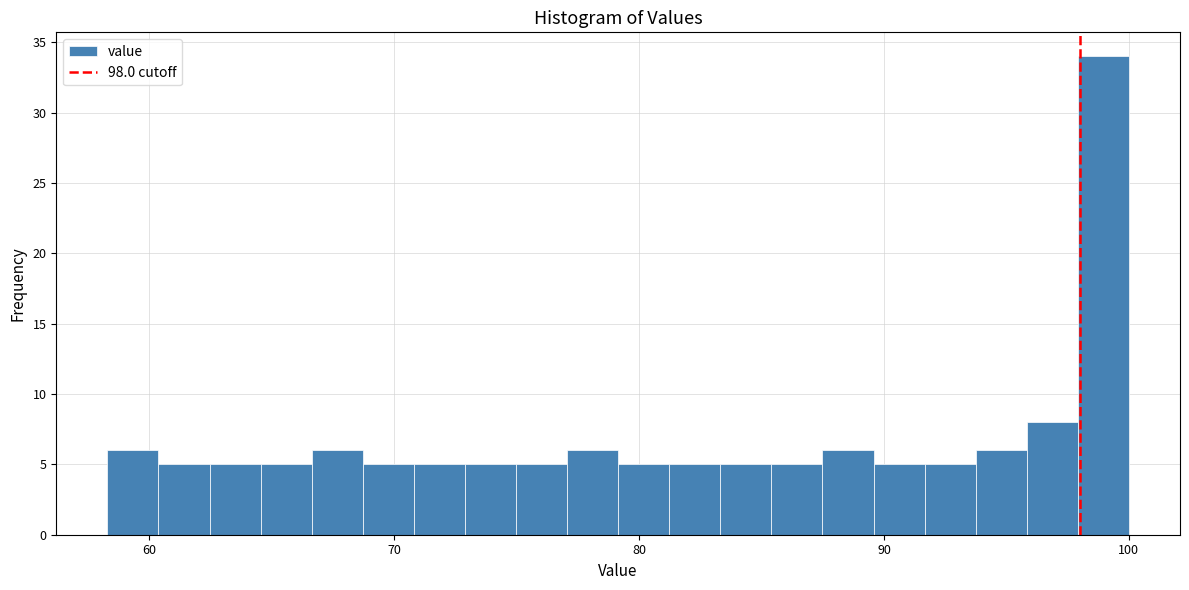

Read against the x-axis, roughly where is the centre of the tallest bar?

99